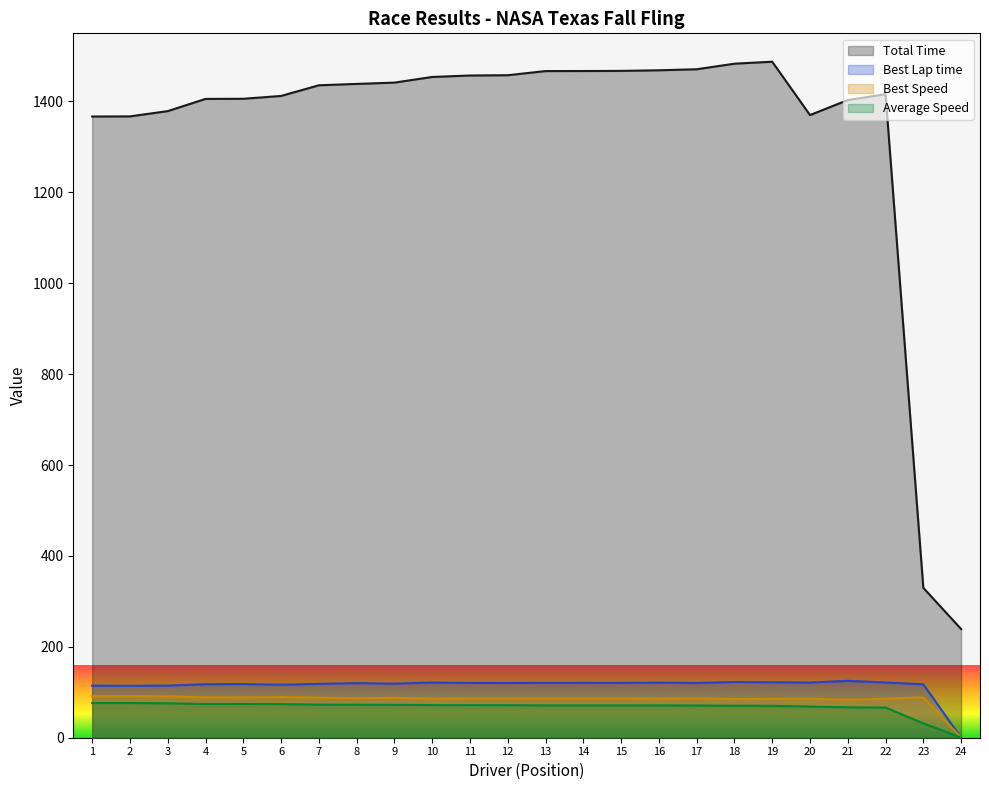

What are all the series names shown in the legend?

Total Time, Best Lap time, Best Speed, Average Speed